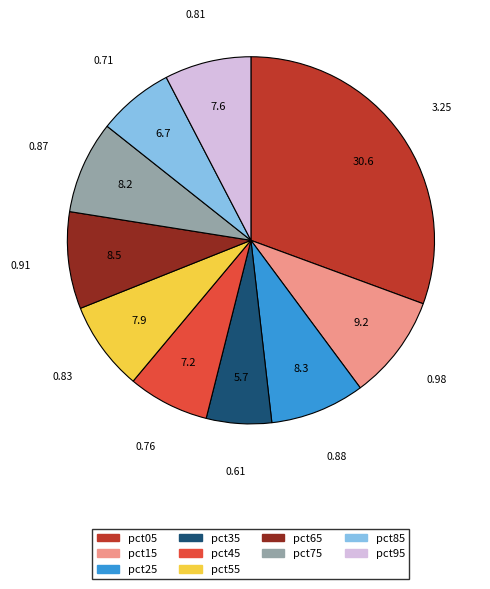

Count the number of slices in the pie.

10